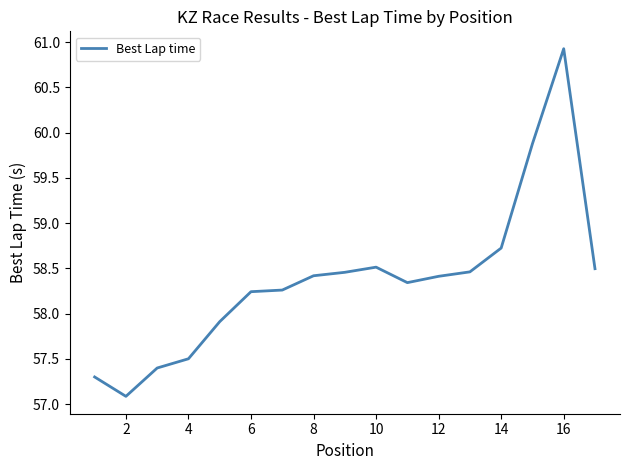

What is the maximum value shown in the chart?

60.9